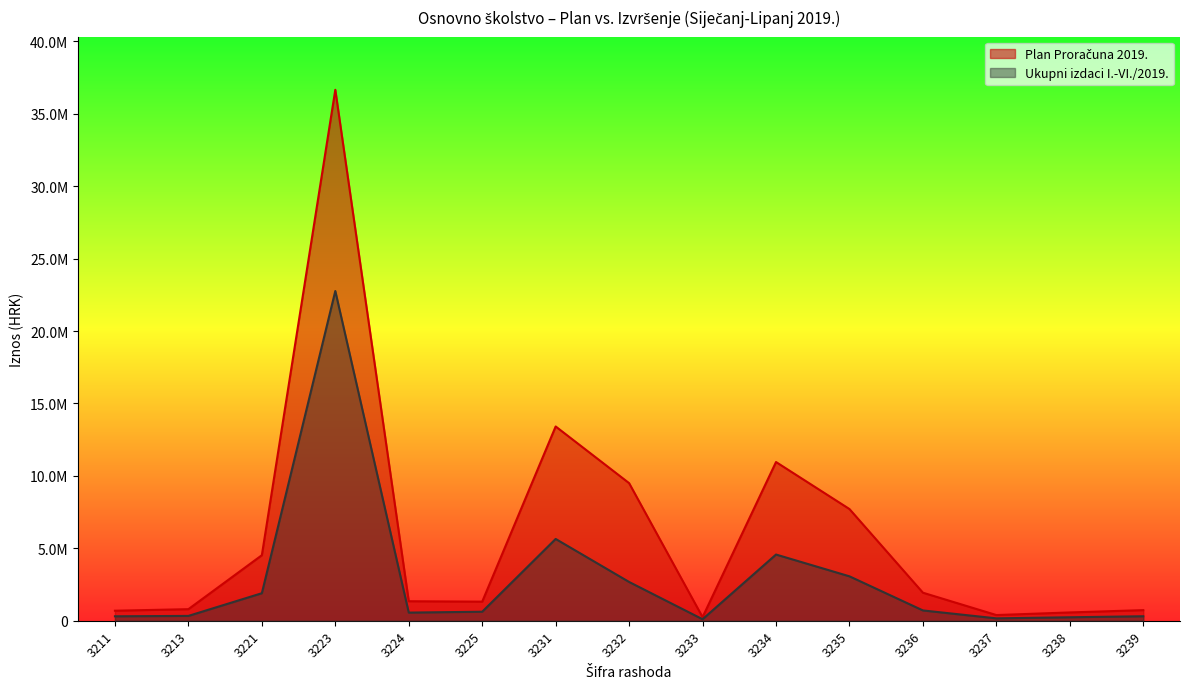

True or false: Plan Proračuna 2019. has a value of 732000.0 at 3239.

True